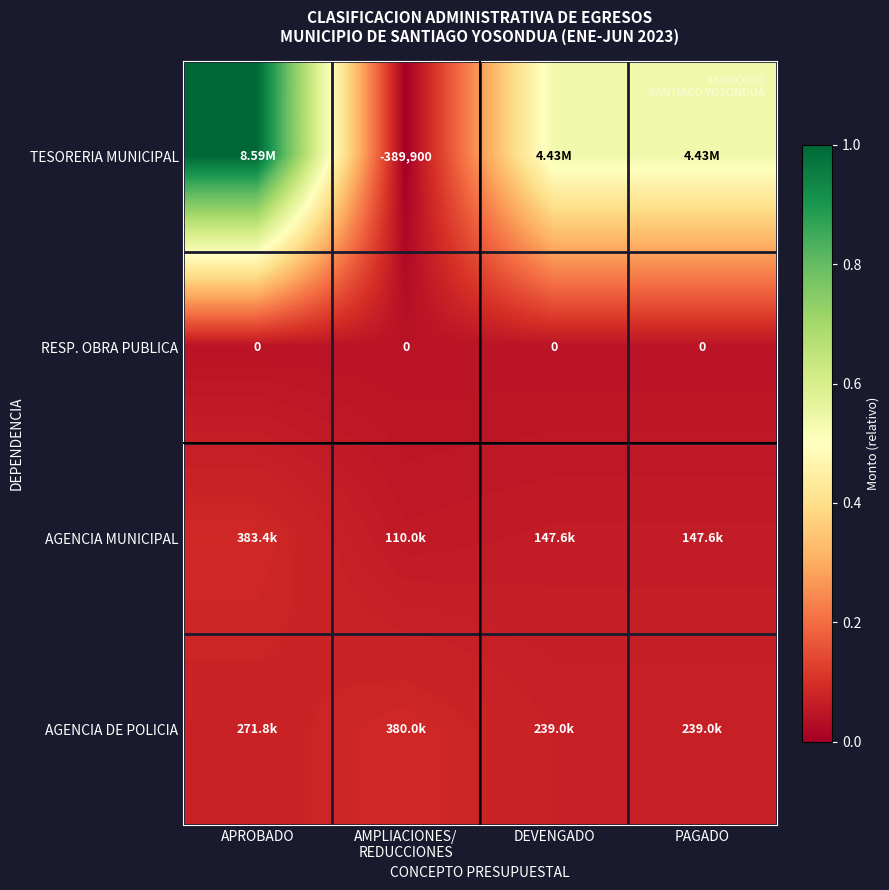

Rank the series at PAGADO from highest to lowest value.

TESORERIA MUNICIPAL, AGENCIA DE POLICIA, AGENCIA MUNICIPAL, RESP. OBRA PUBLICA